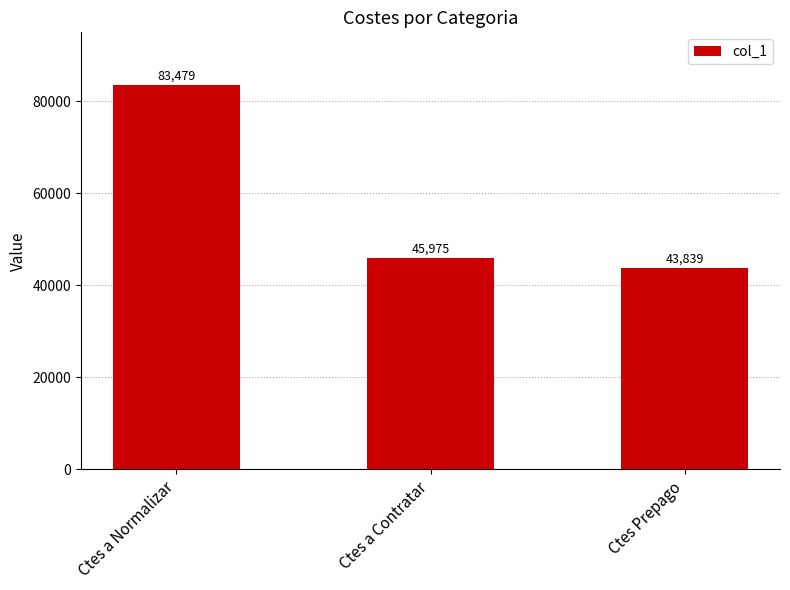

What is the sum of all values?

173293.7